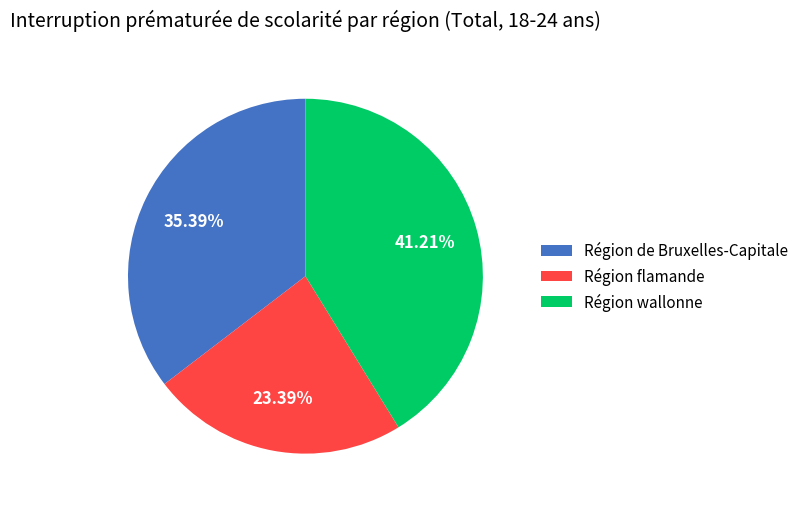

To the nearest percent, what is the difference between the Région wallonne and Région de Bruxelles-Capitale slice percentages?

6%